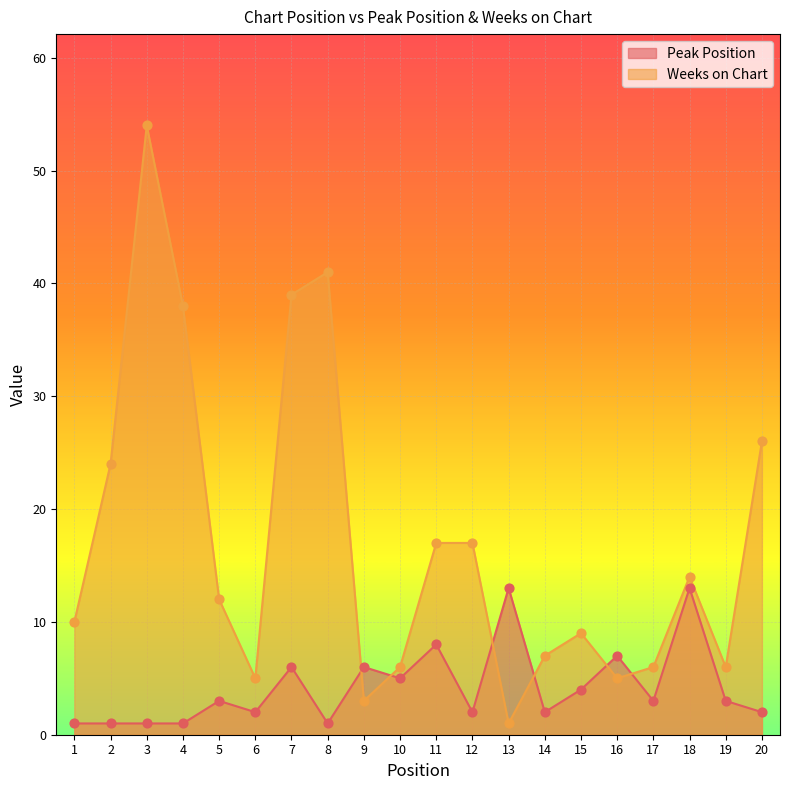

What are all the series names shown in the legend?

Peak Position, Weeks on Chart